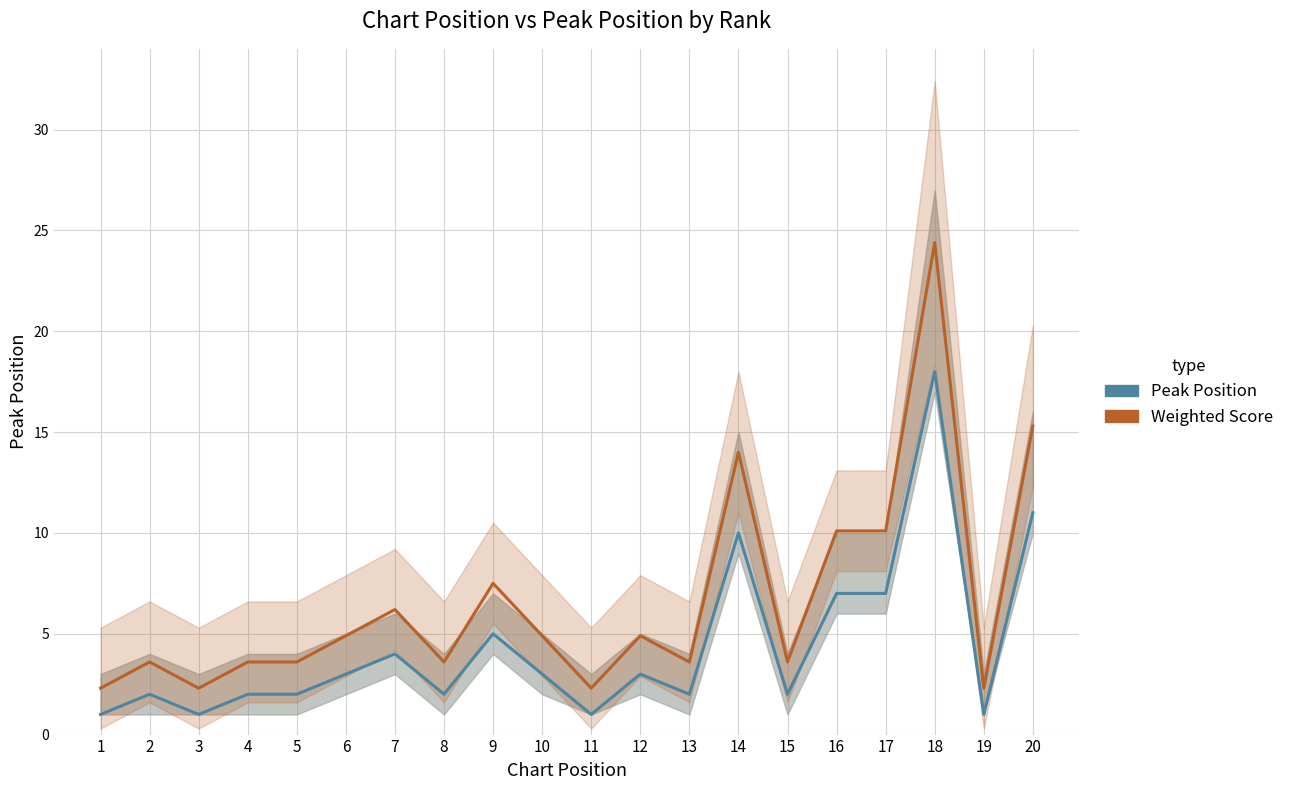

What is the lowest value of the Peak Position series?

1.0